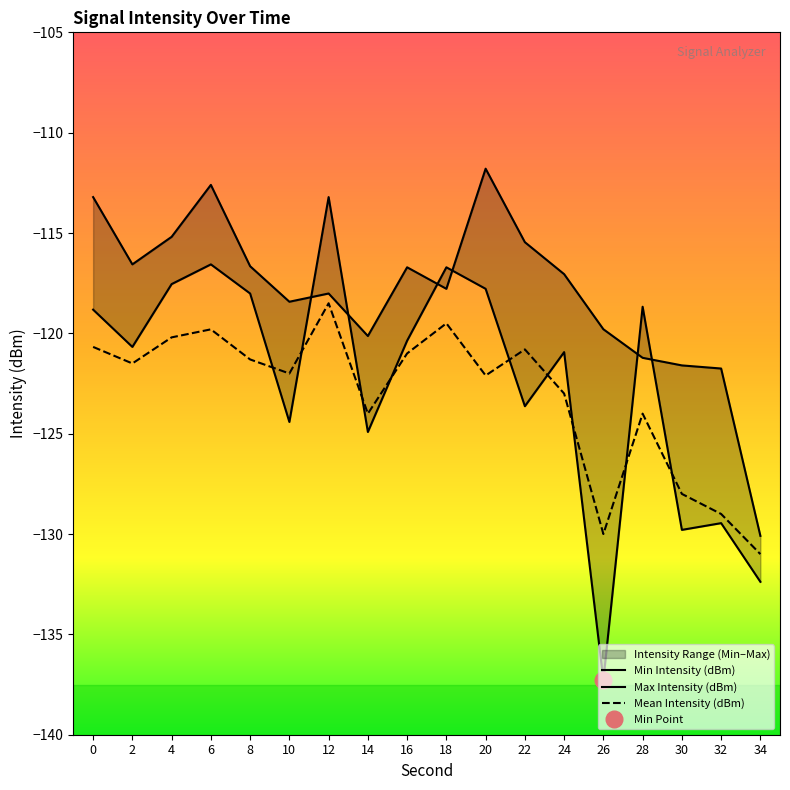

The Min Intensity (dBm) series shows -120.9 at 24. True or false?

True